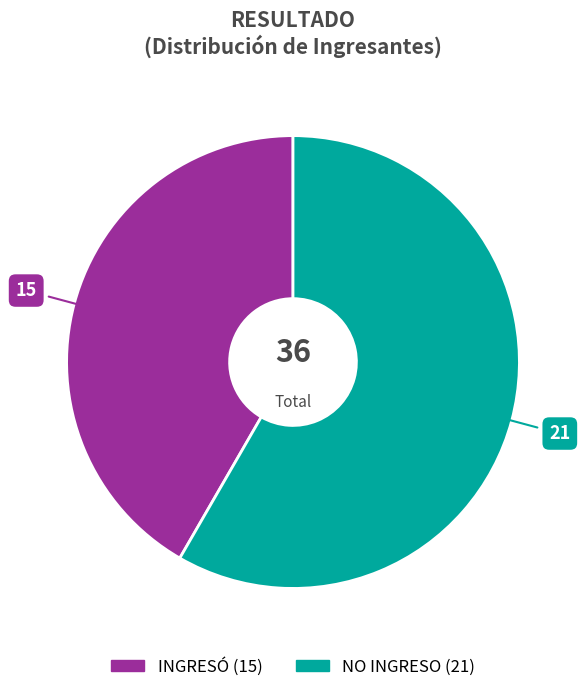

Do INGRESÓ and NO INGRESO together represent more than half of the pie?

Yes